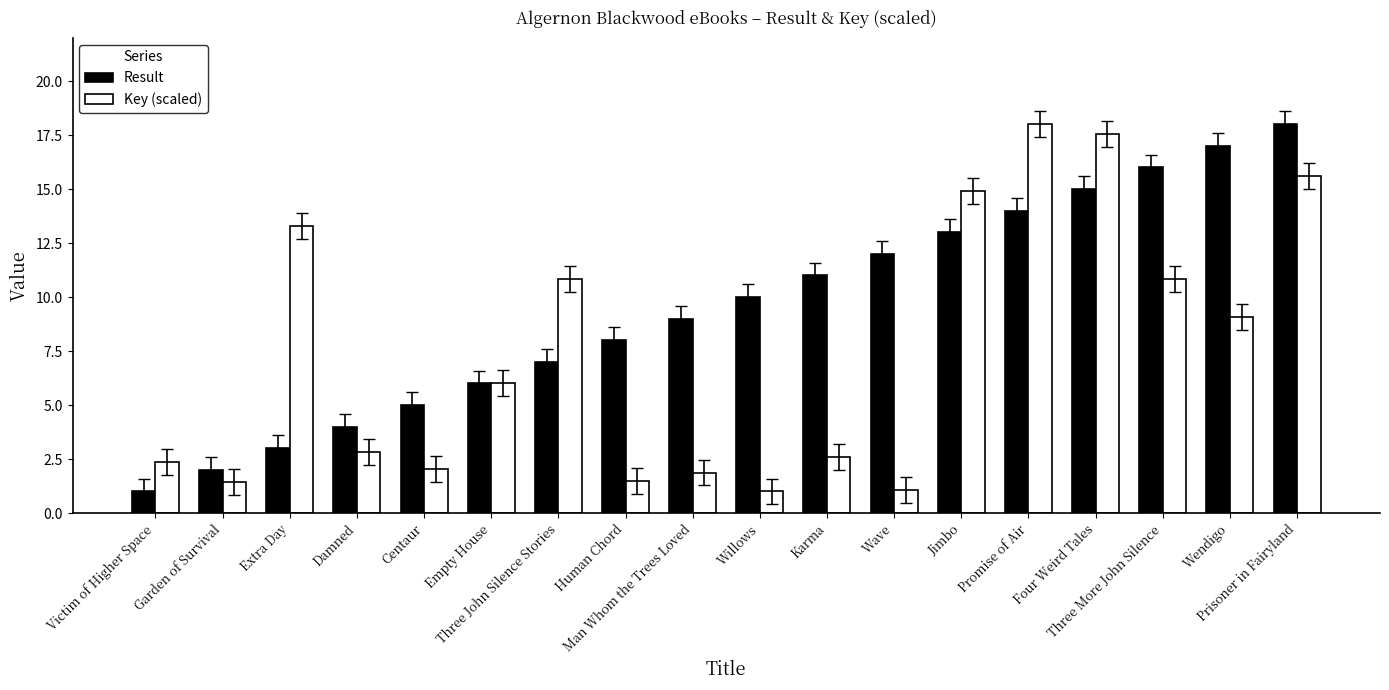

What is the difference between the second highest and second lowest values in the Key (scaled) series?

16.5